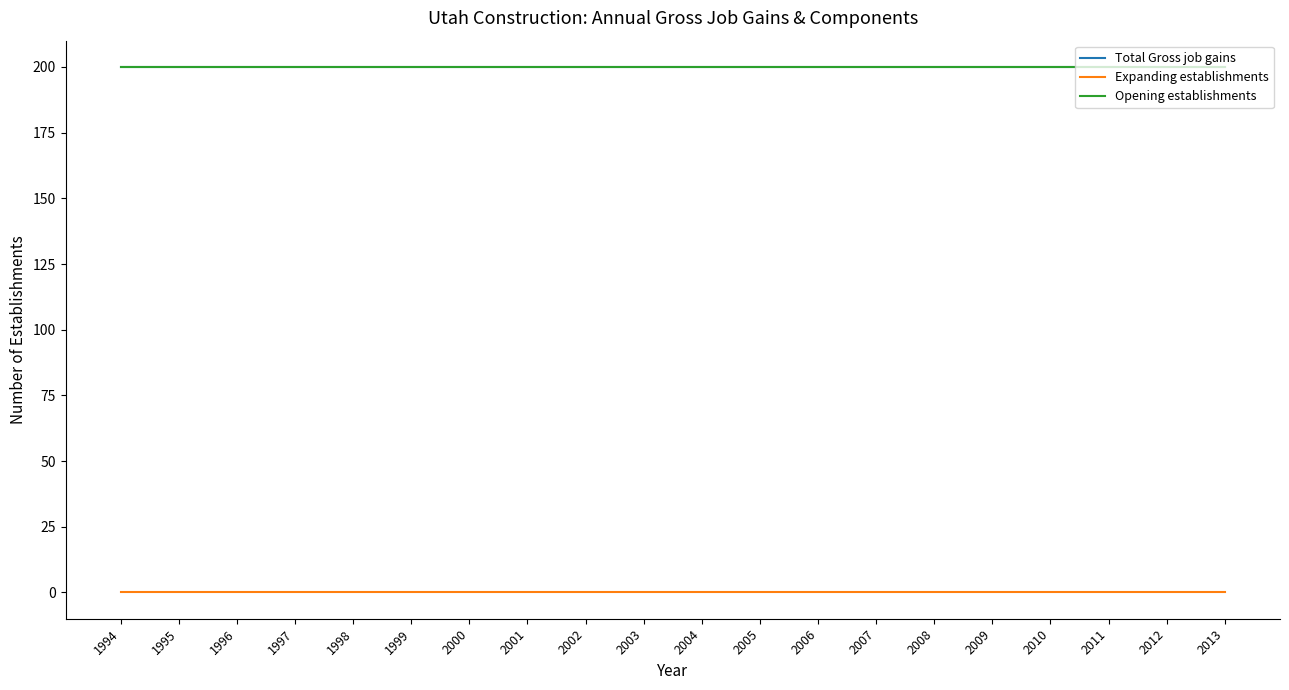

Does the chart have visible grid lines?

No